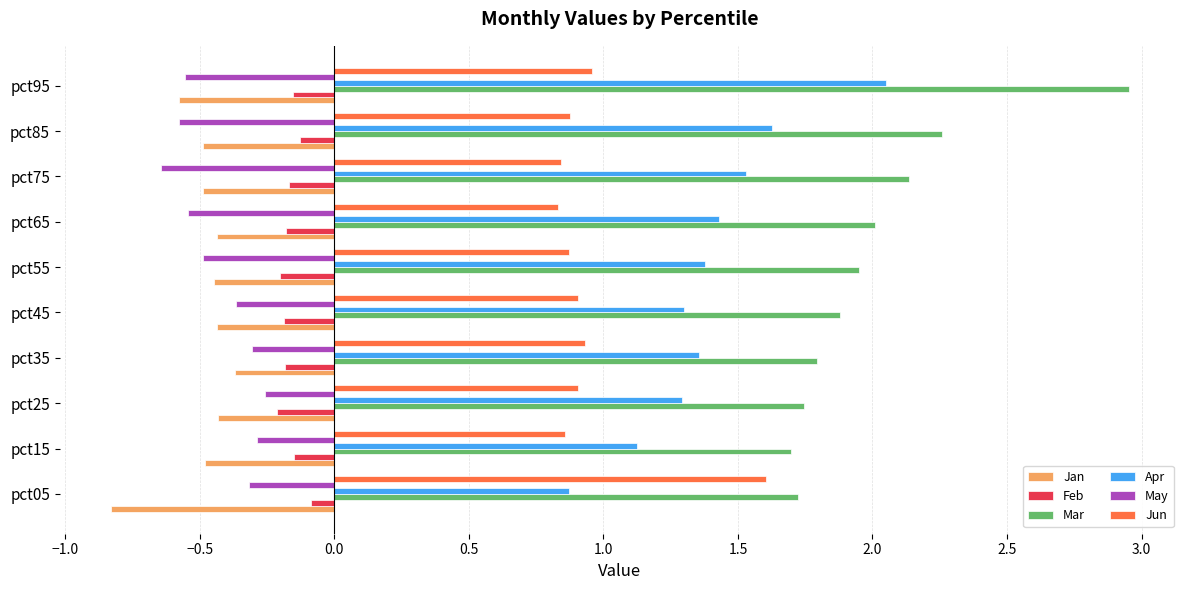

Which label corresponds to the largest value in the chart?

pct95